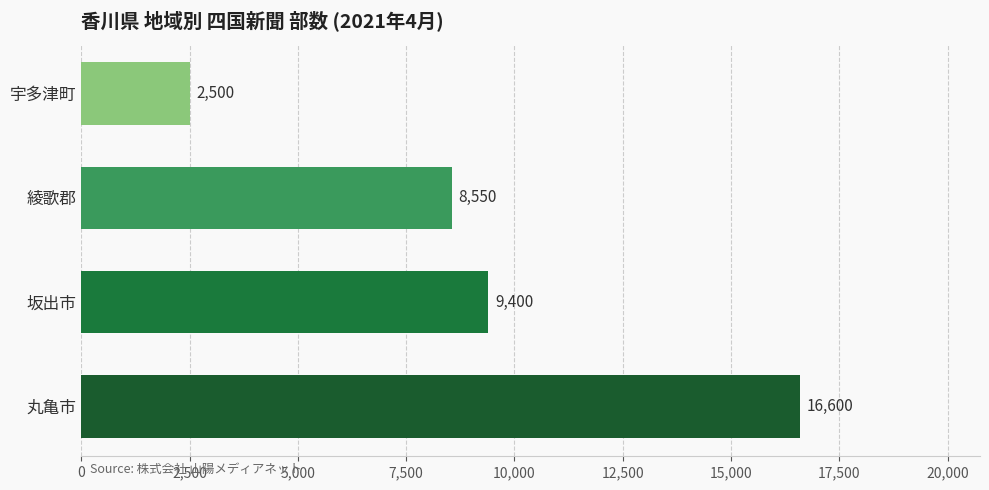

How many bars are there in total?

4